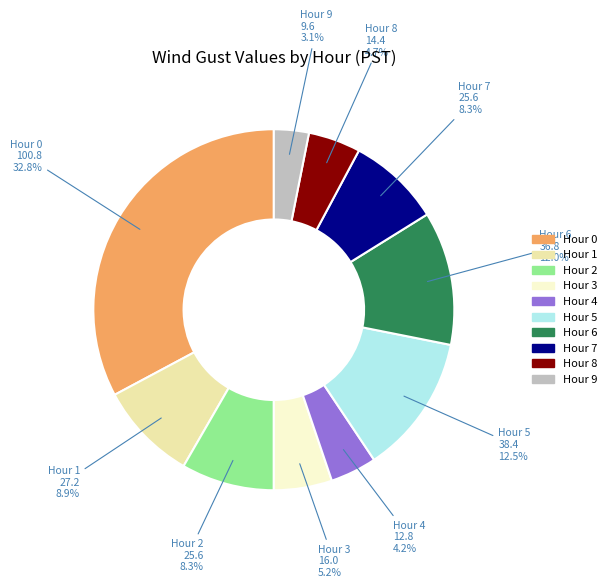

Is Hour 8 the majority of the pie?

No